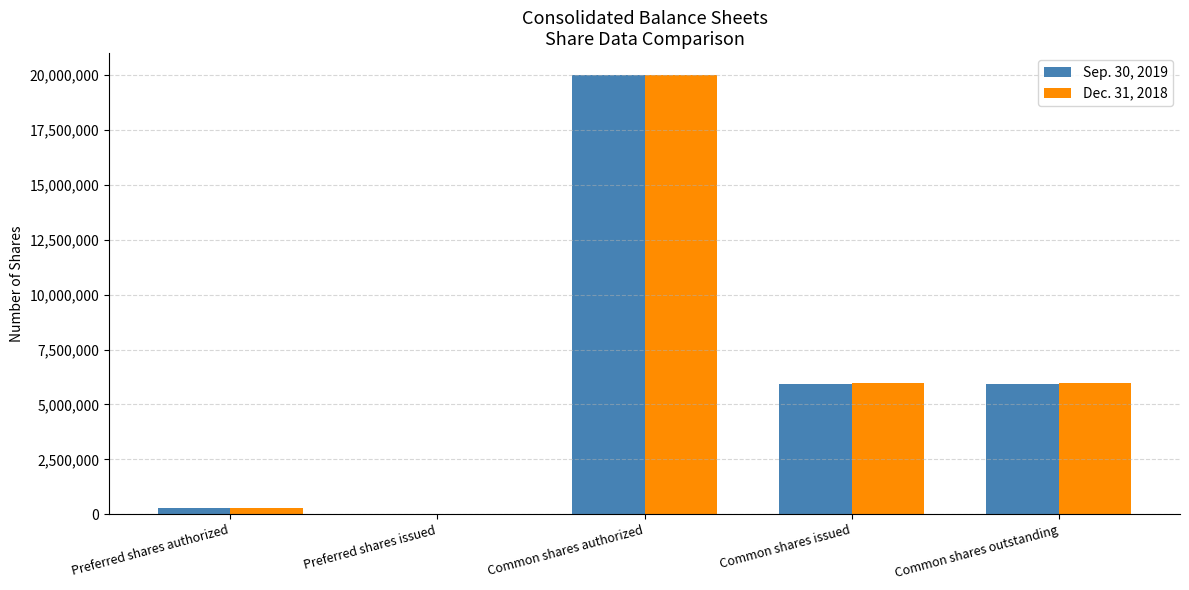

Where does the Dec. 31, 2018 series first go above 5955242?

Common shares authorized